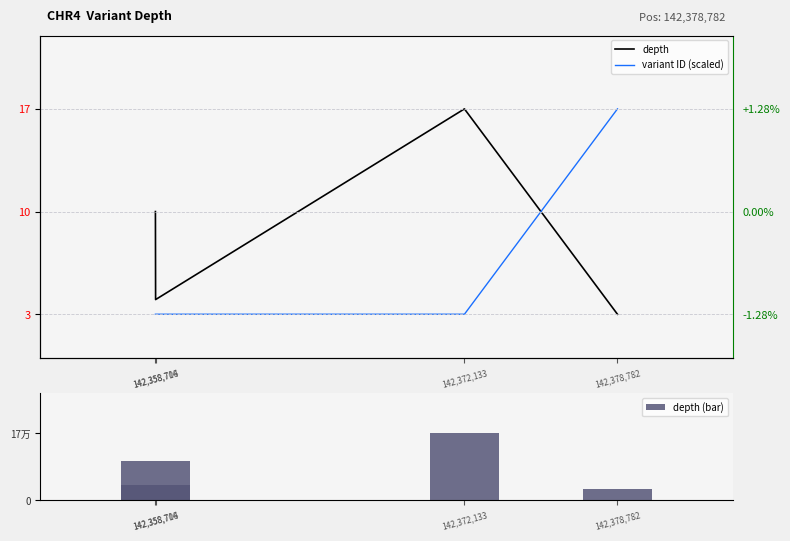

Where is depth (bar) nearest to the value 10?

142,358,706